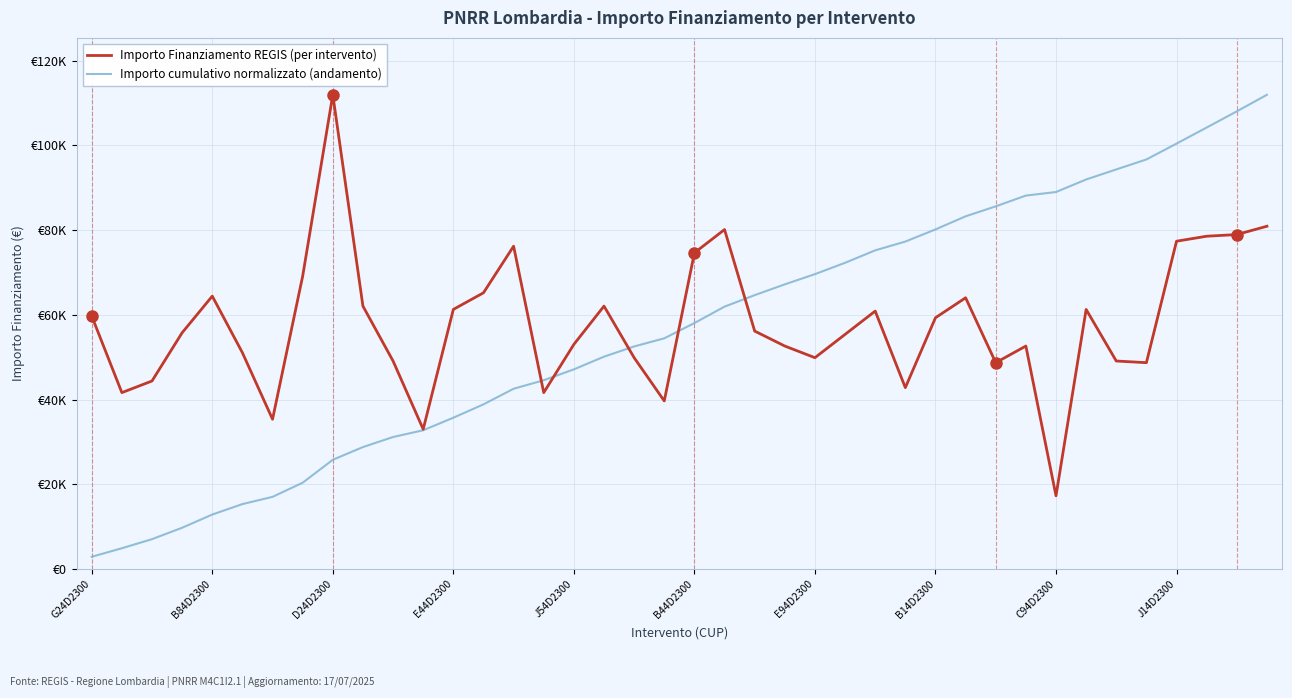

Does the chart display data point markers on the line(s)?

No